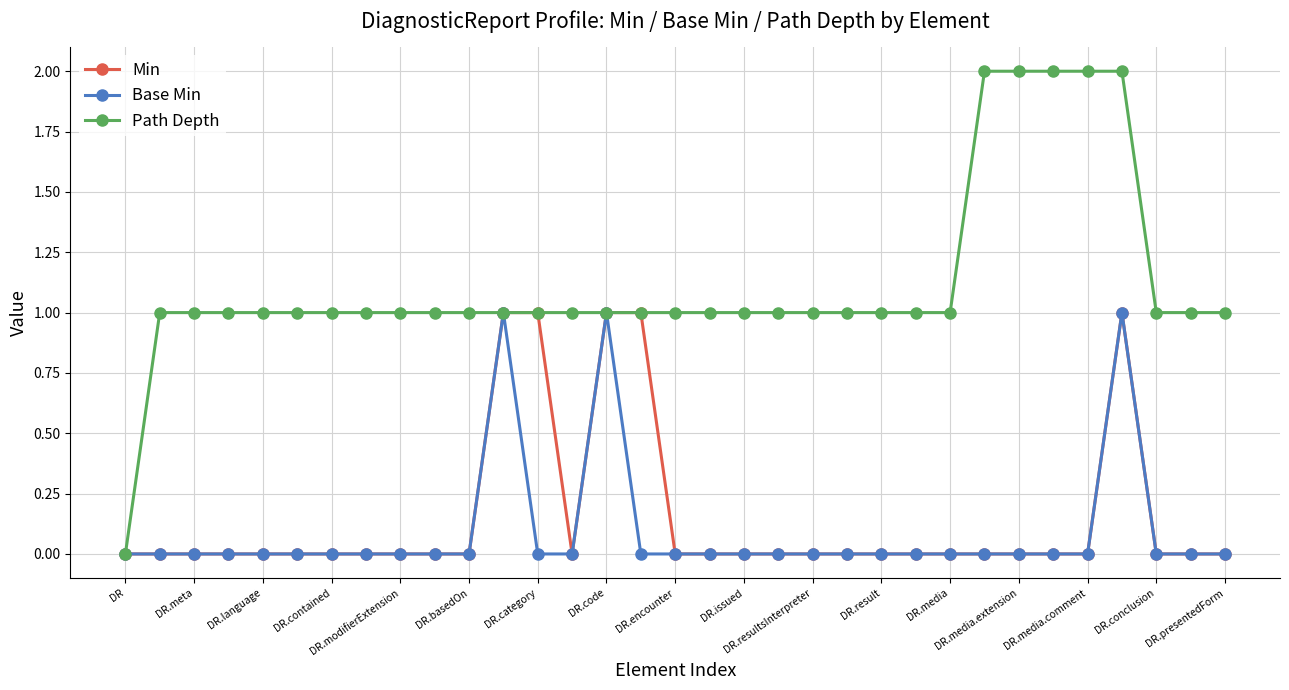

What is the value of the Path Depth point at the 29th from the left?

2